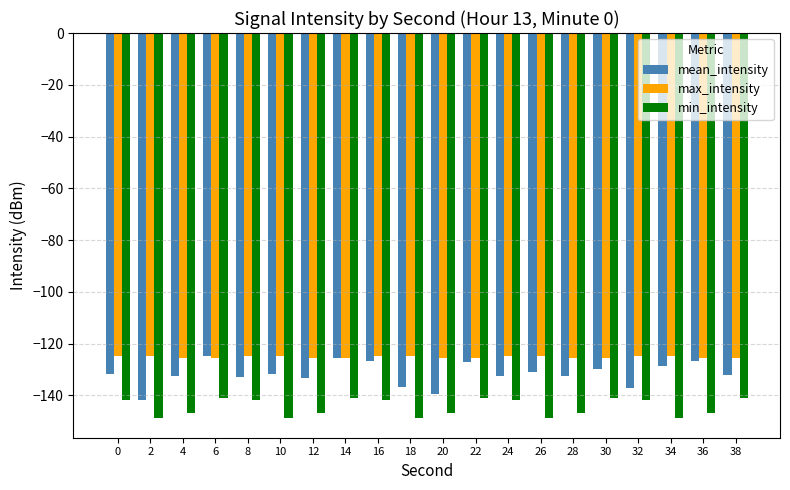

Which series has the largest total across all categories?

max_intensity